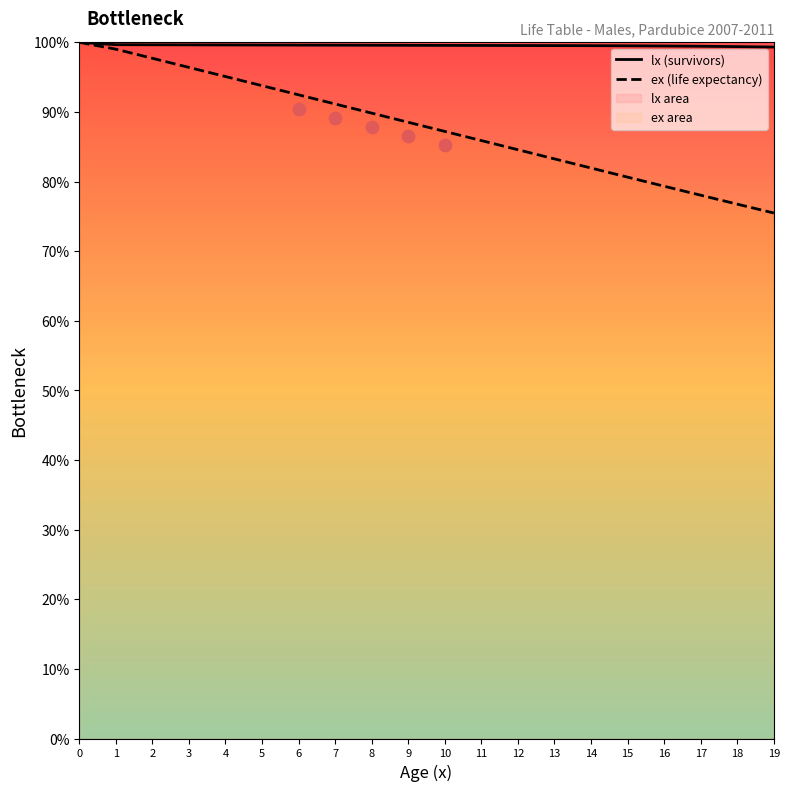

Which series contains the highest Y value?

lx (survivors)